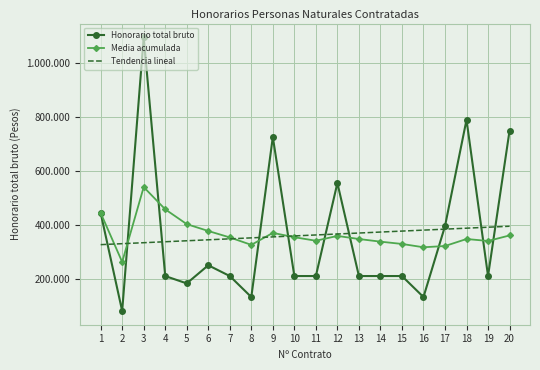

What are all the series names shown in the legend?

Honorario total bruto, Media acumulada, Tendencia lineal